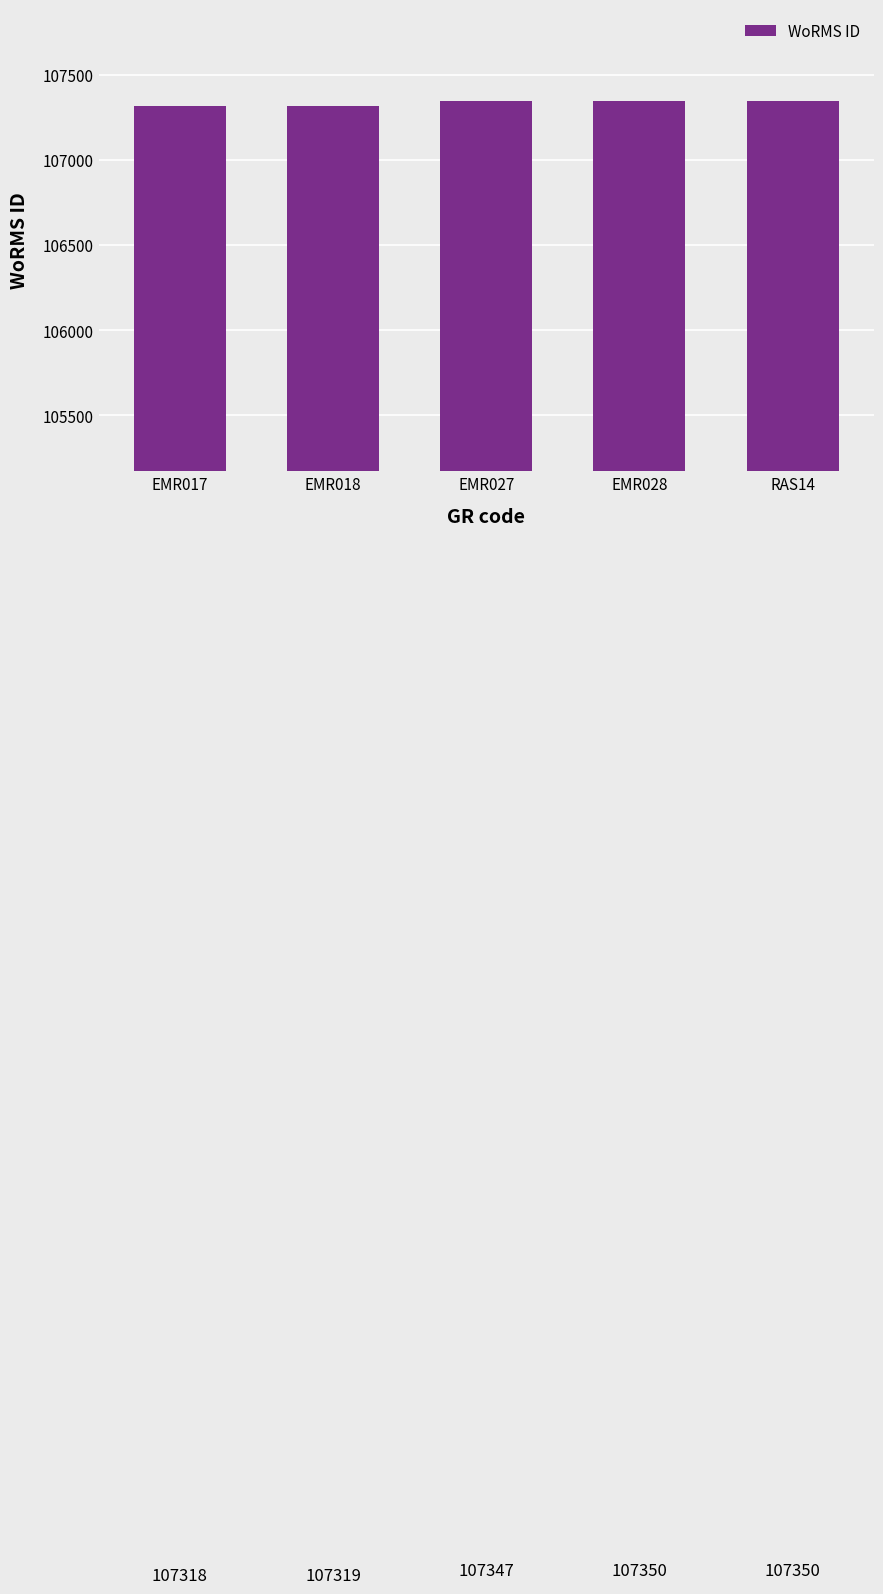

Is it true that the value at EMR017 is 107318?

True